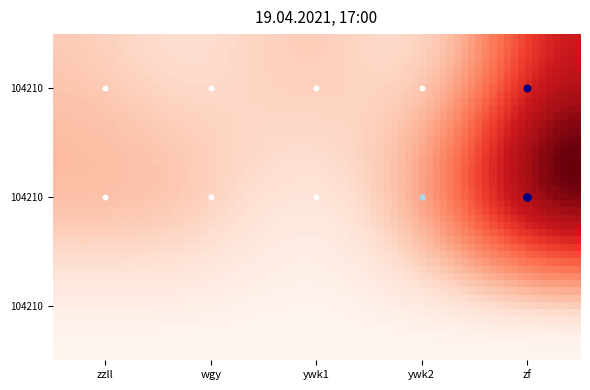

Between ywk2 and zzll, which is larger?

ywk2